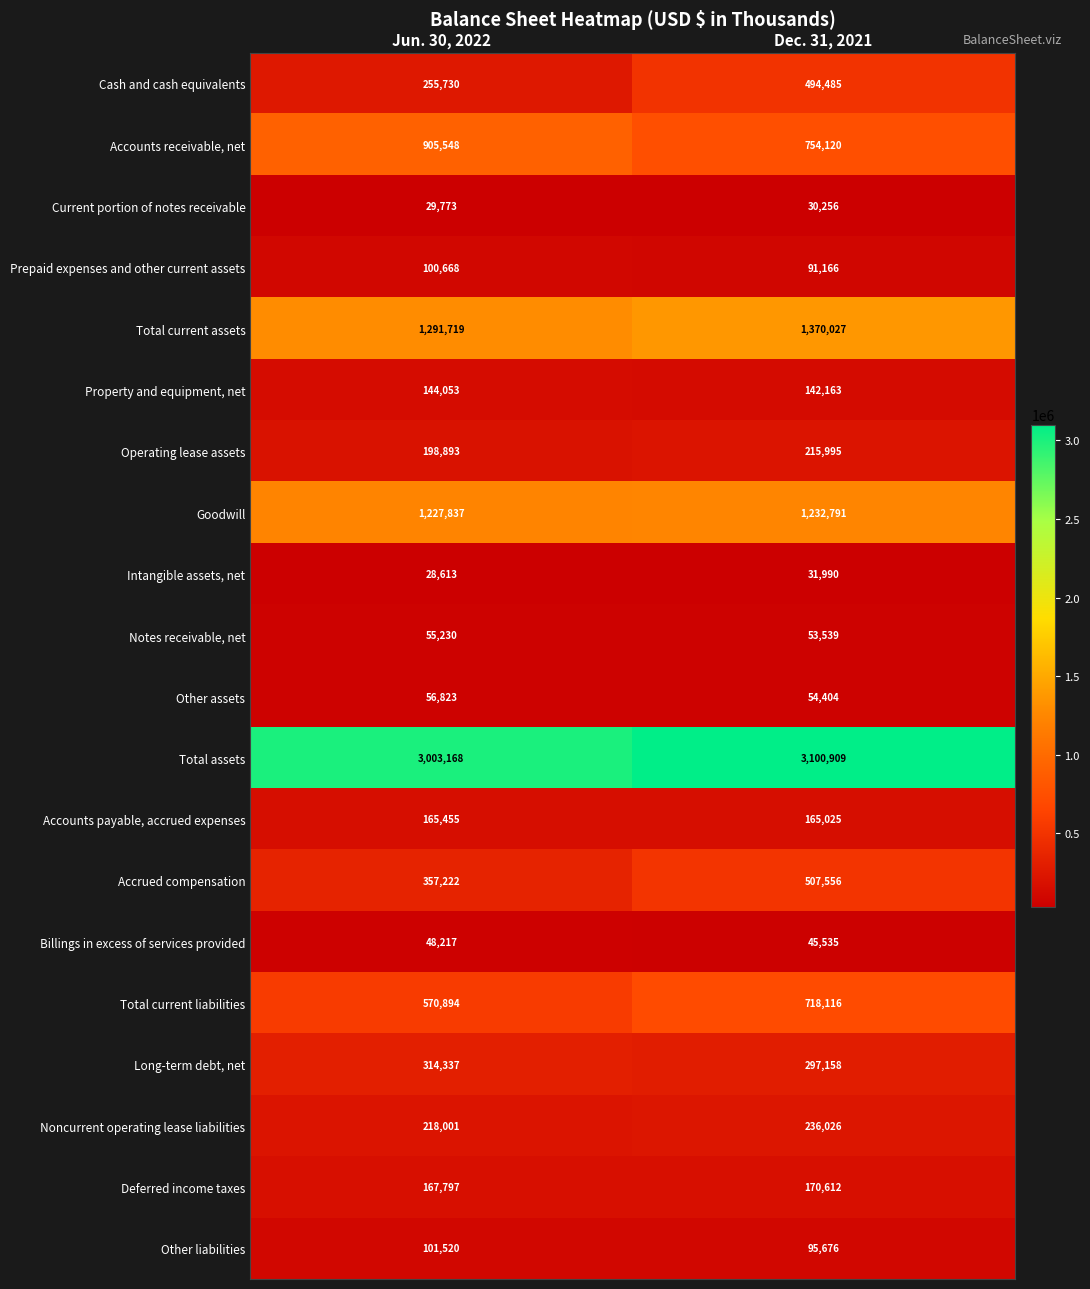

Read the Long-term debt, net value at Dec. 31, 2021, to the nearest 50.

297150